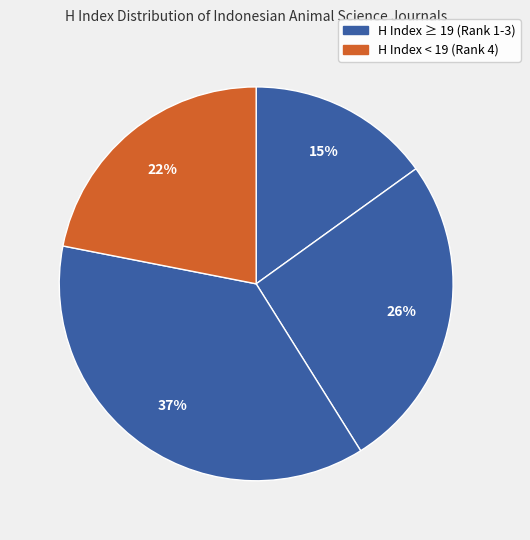

Count the number of slices in the pie.

4